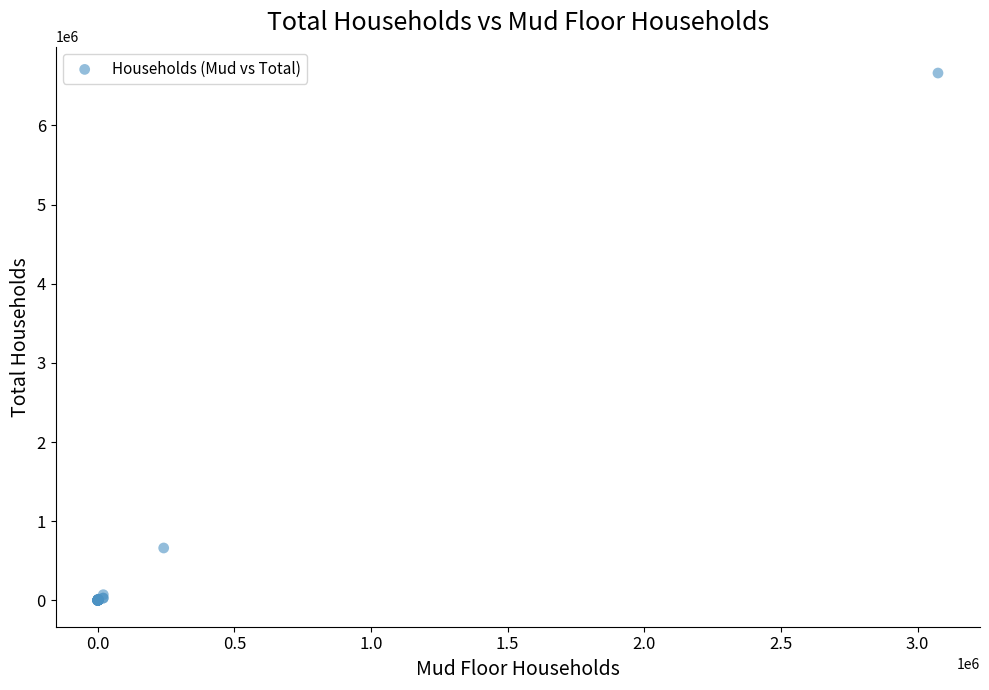

What Y value in the scatter plot is closest to 3330483?

661632